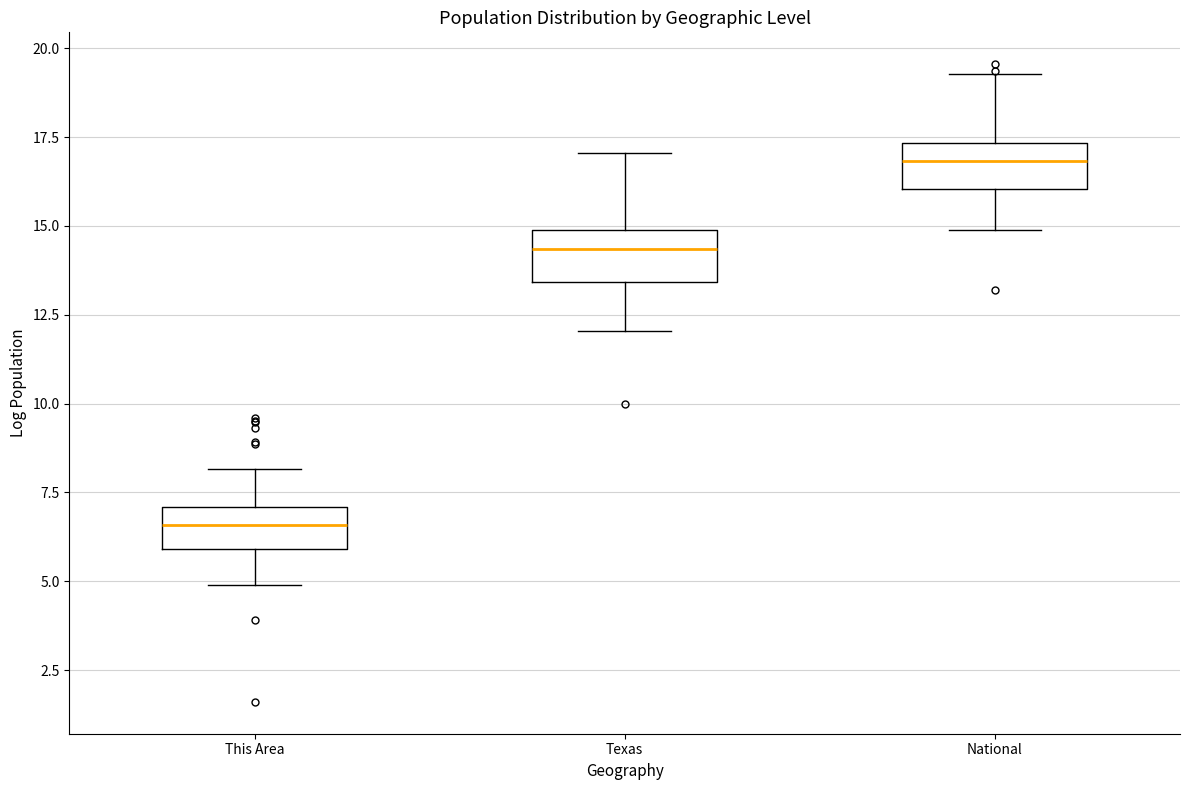

Where does the upper whisker of the box for National end on the y-axis? The values are not printed on the chart, so give them approximately, as read against the axis.

19.5